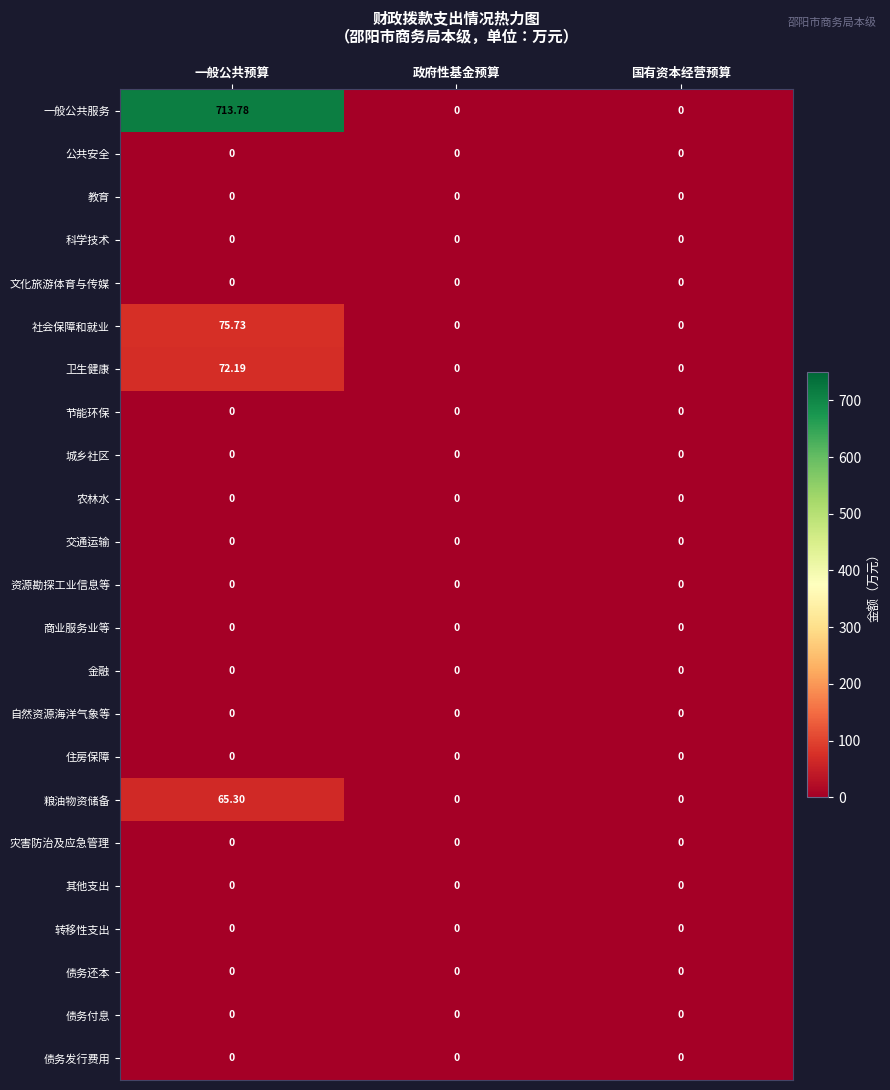

At which category does the chart reach its peak across all series?

一般公共预算